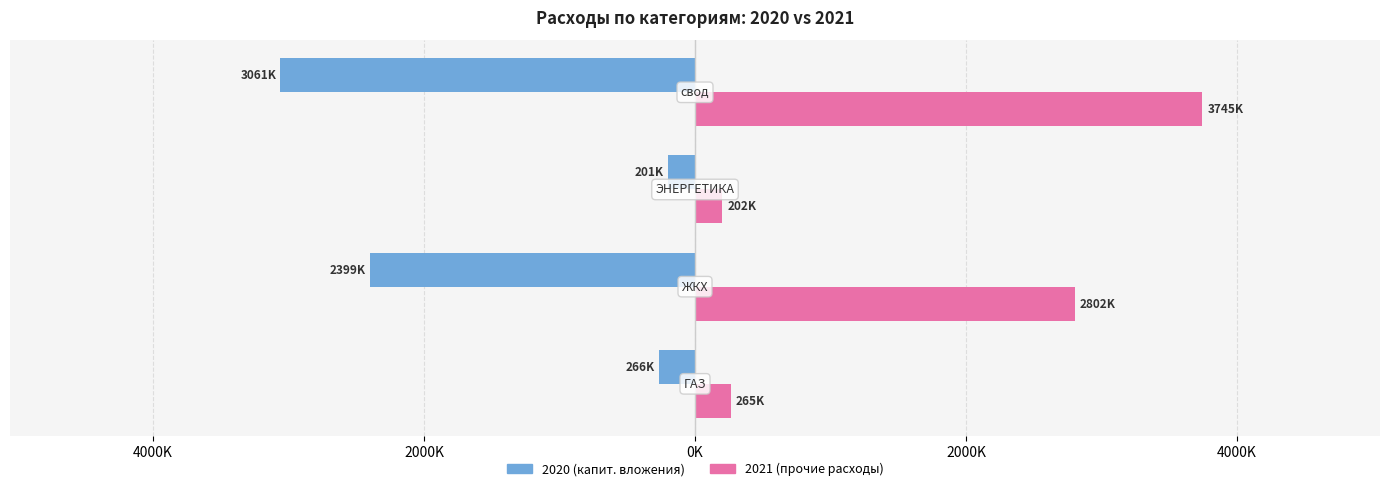

The value of 2020 at ГАЗ is -96249.2. True or false?

False